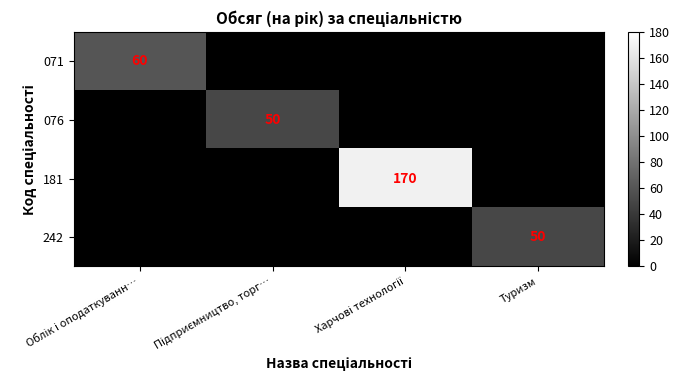

At Облік і оподаткуванн…, list the series in order from smallest to largest.

076, 181, 242, 071